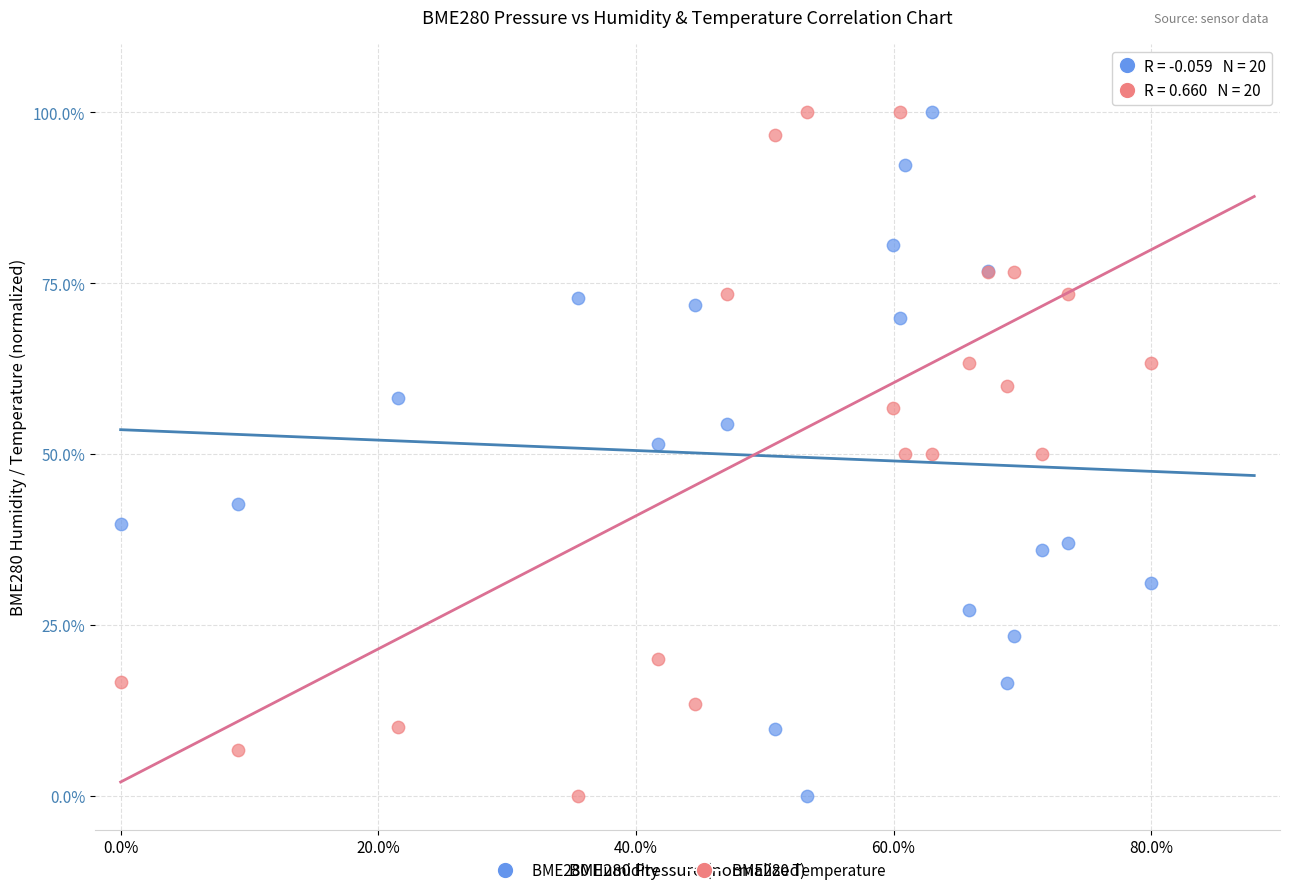

What is the X range (max minus min) for the scatter plot?

80.0